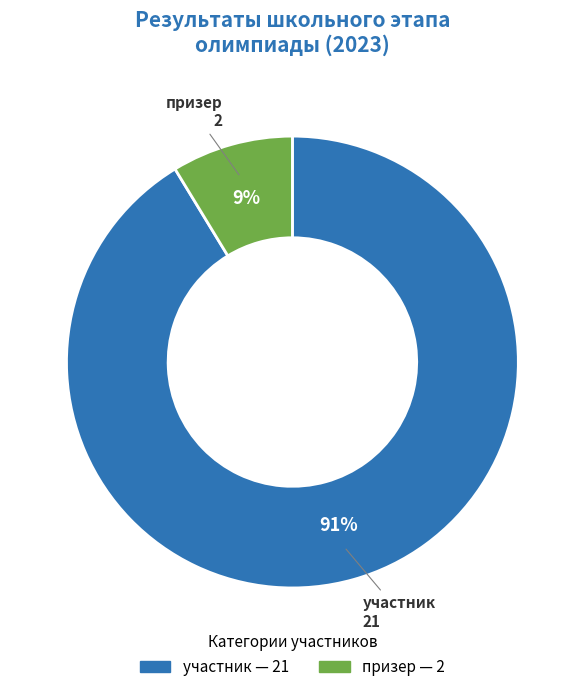

To the nearest percent, what is the average slice percentage?

50%